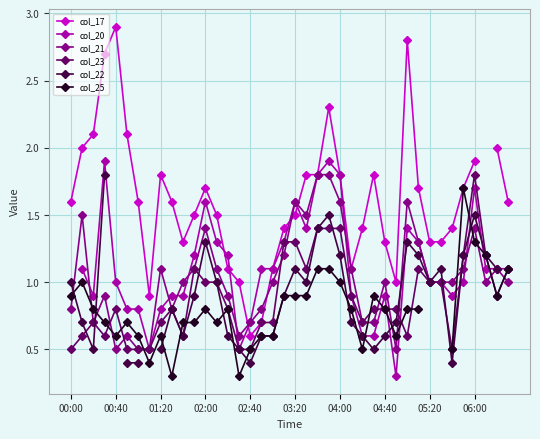

Is it true that col_21 equals 0.7 at 02:40?

True